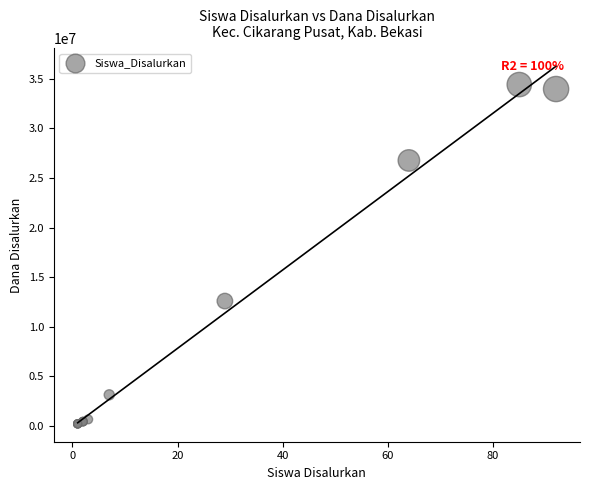

What Y value in the scatter plot is closest to 17325000?

12600000